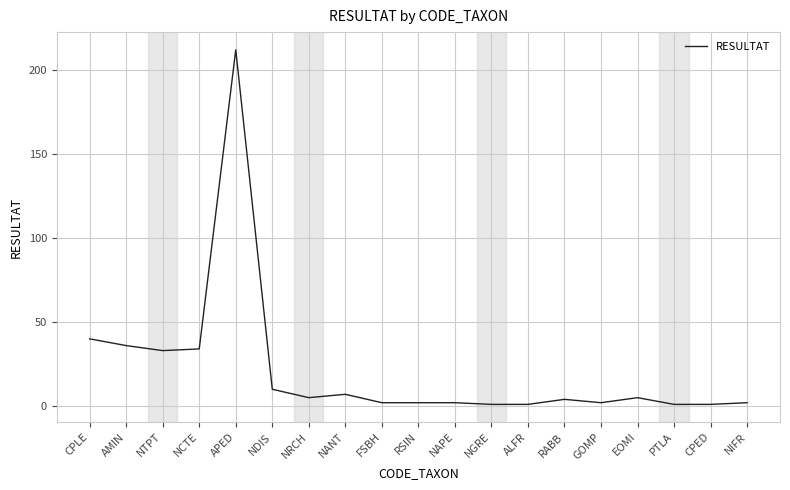

Which category has the highest value across all series?

APED